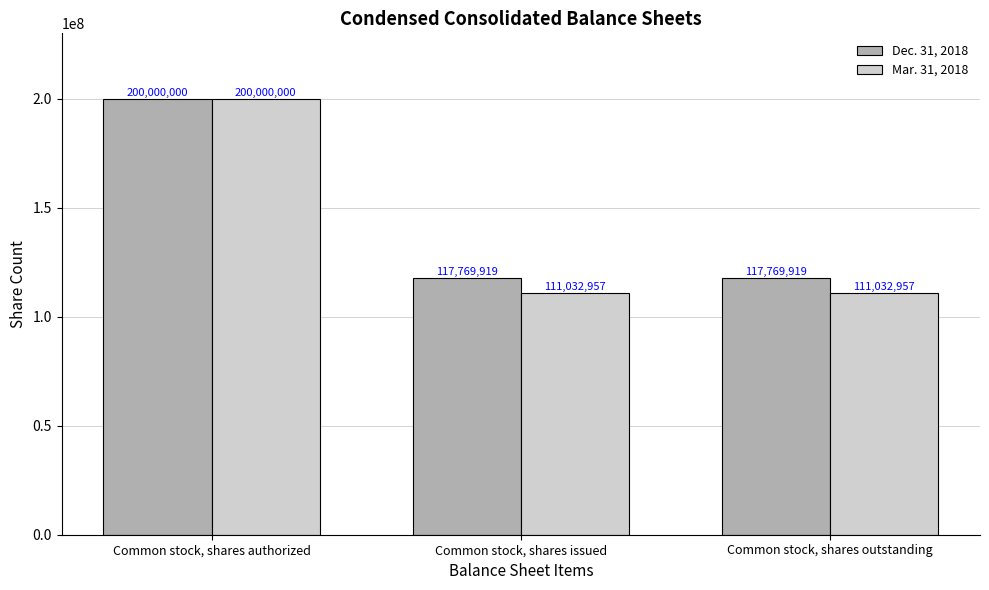

Which series has the largest range (max minus min)?

Mar. 31, 2018